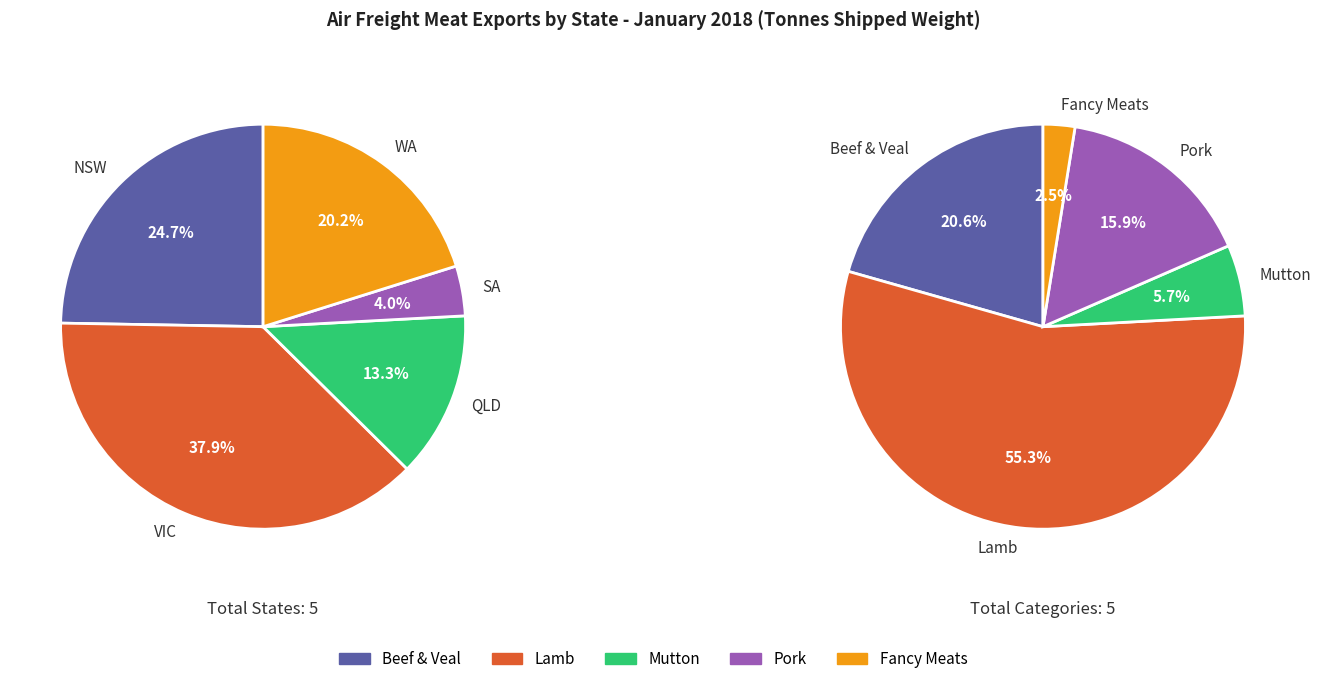

Is it true that NSW is 11% of the pie?

False